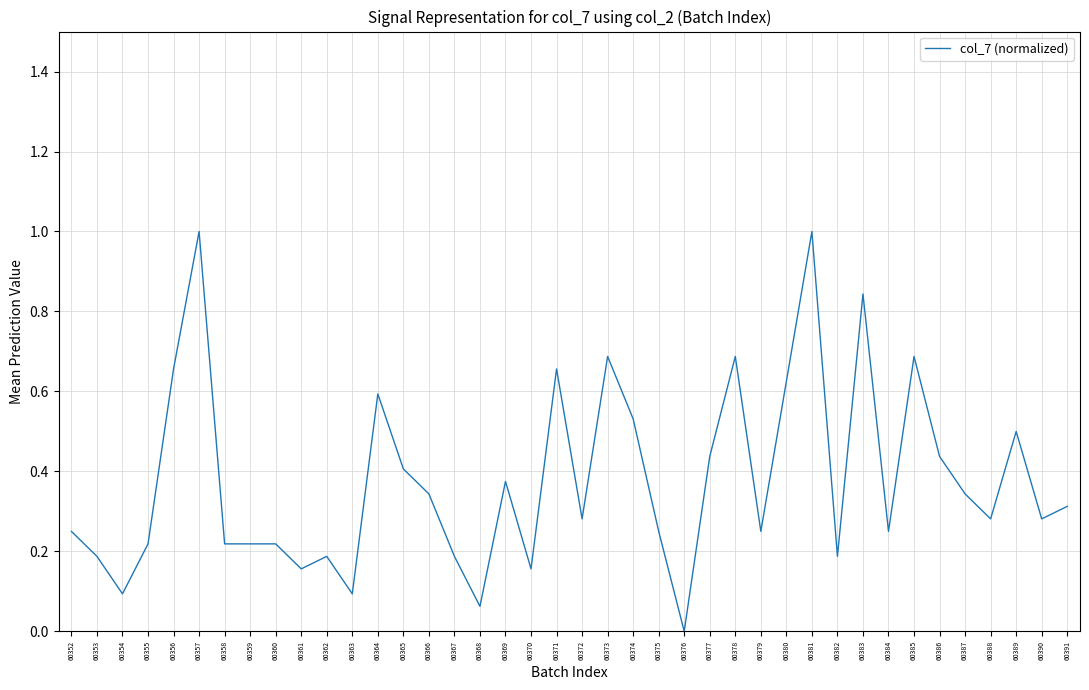

What is the maximum value shown in the chart?

1.0